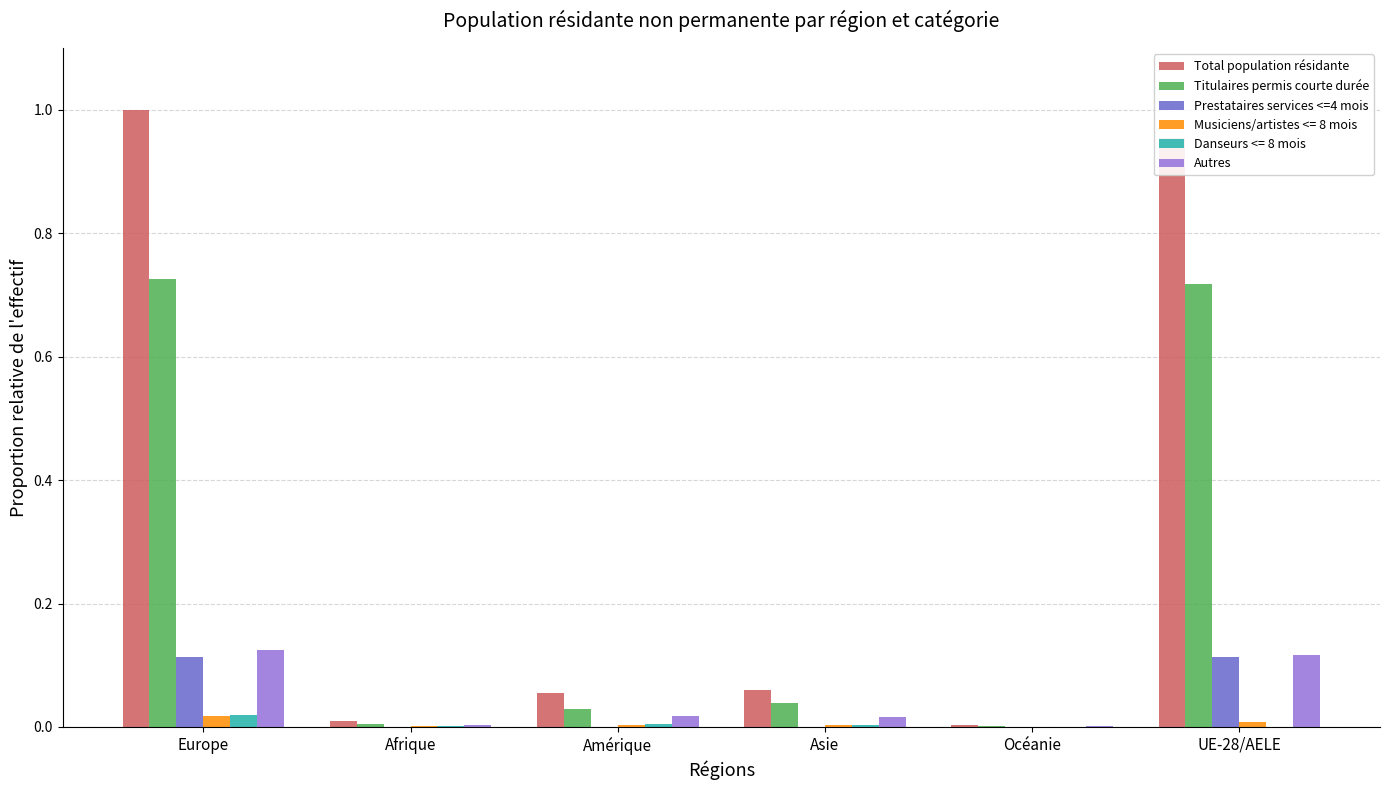

Are the bars grouped side by side (vs. stacked)?

Yes